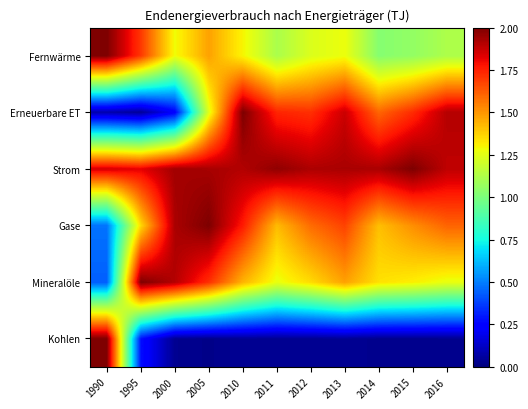

At which category is the sum across all series the highest?

2010